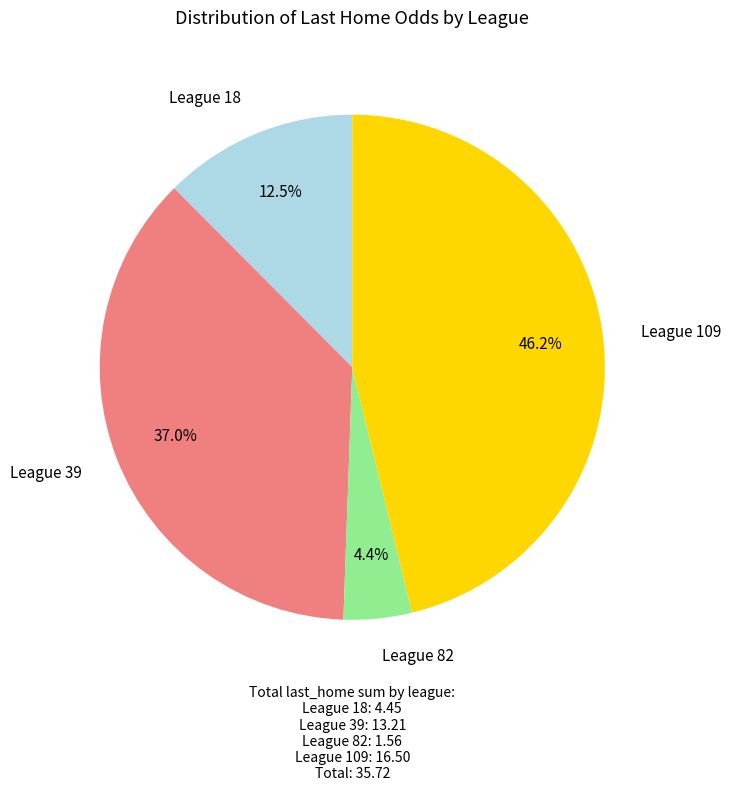

Does any single category account for the majority?

No